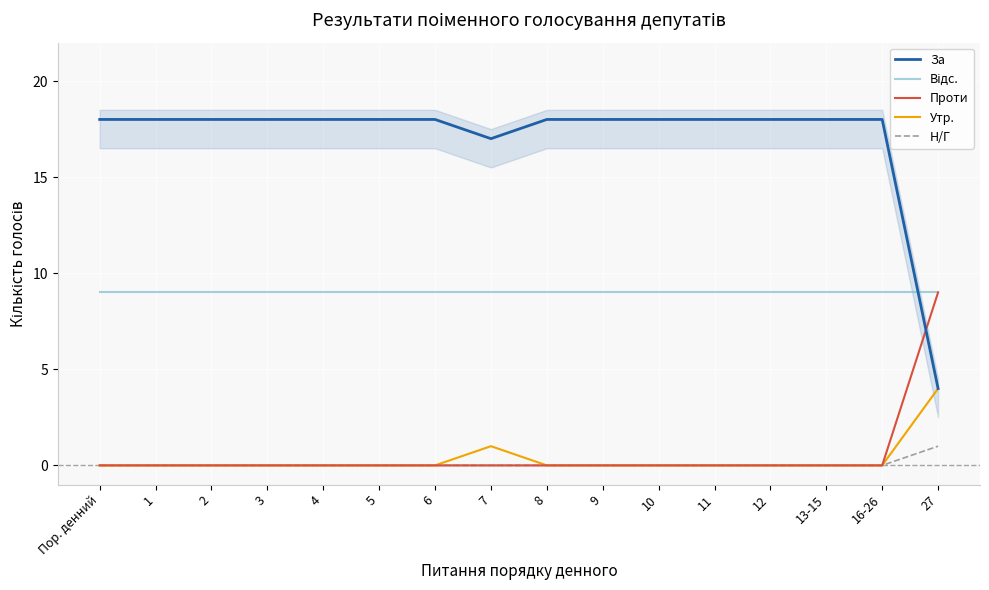

Rank the categories by Утр. value from highest to lowest.

27, 7, Пор. денний, 1, 2, 3, 4, 5, 6, 8, 9, 10, 11, 12, 13-15, 16-26